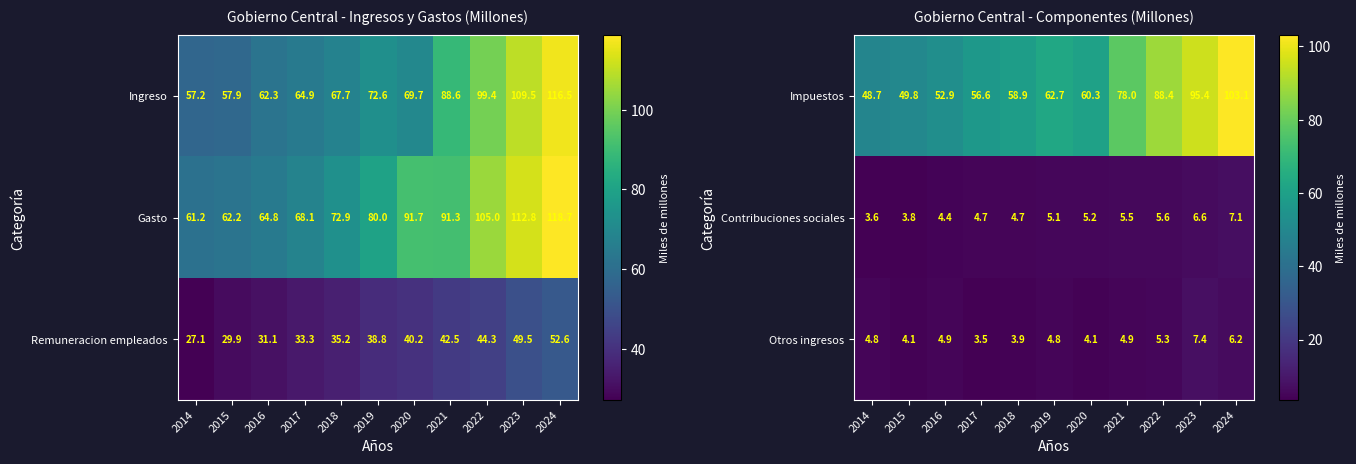

The Impuestos series shows 103.1 at 2024. True or false?

True